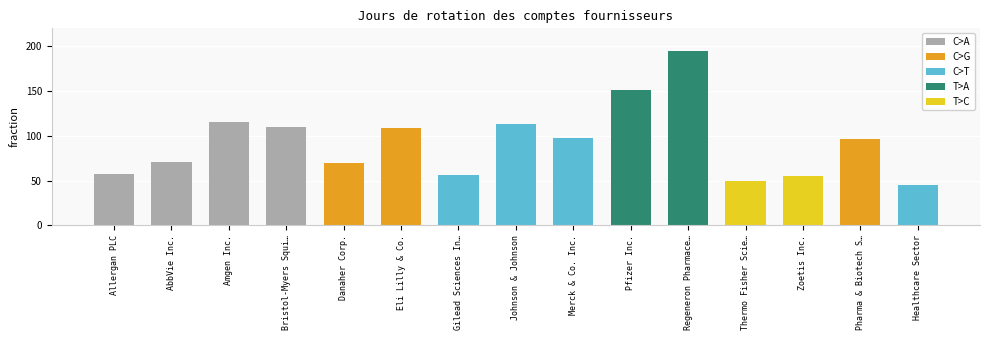

What is the ratio of the value at Amgen Inc. to the value at Zoetis Inc.?

2.1